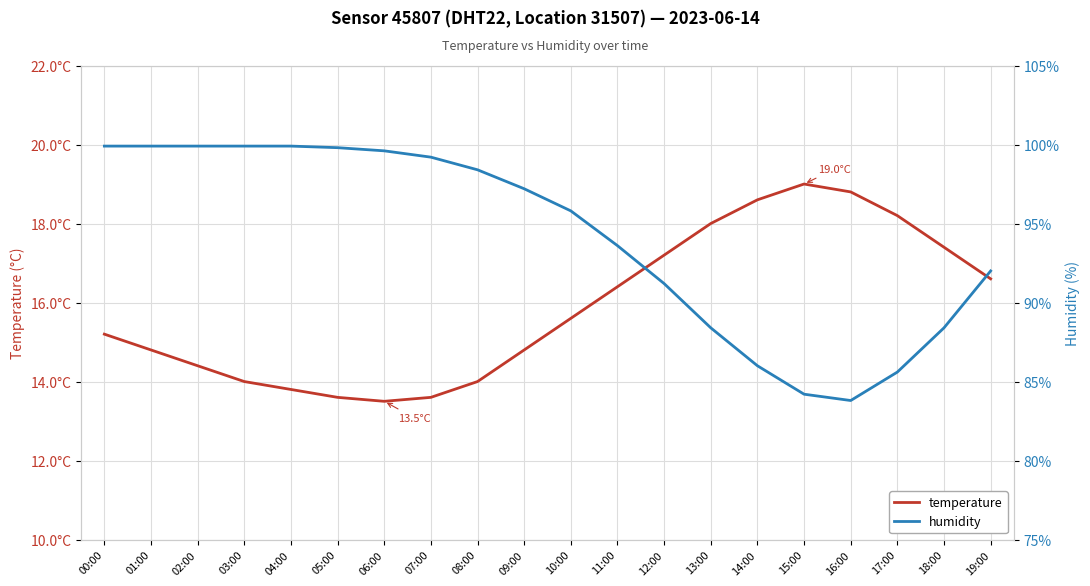

At how many categories does at least one series exceed 50?

20